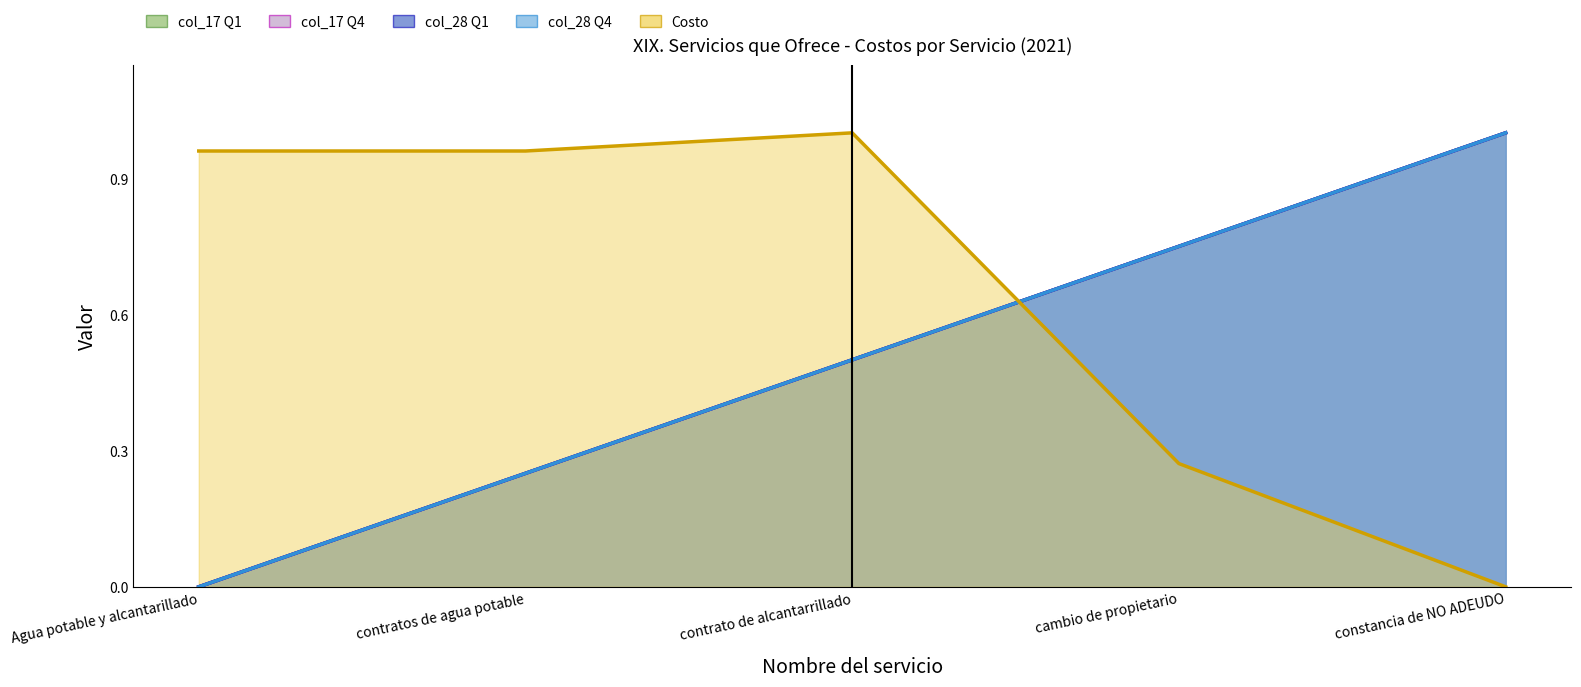

How many values in col_28 (Q1) are above zero?

4